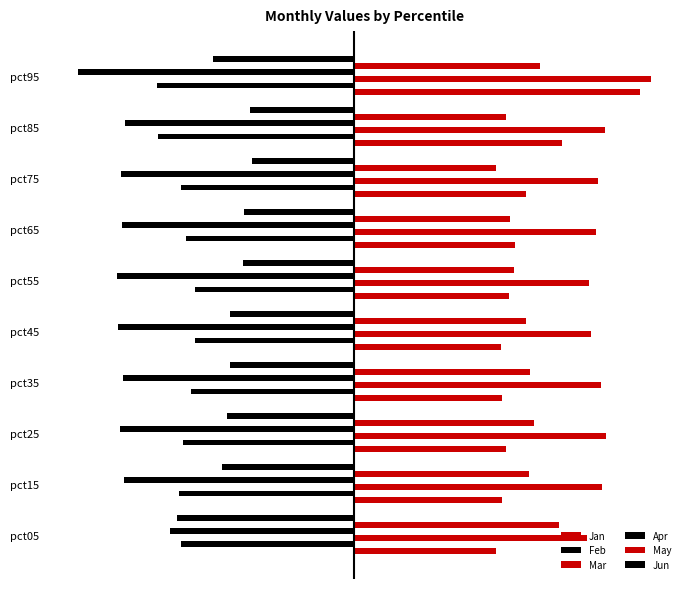

Which series has the largest total across all categories?

Mar